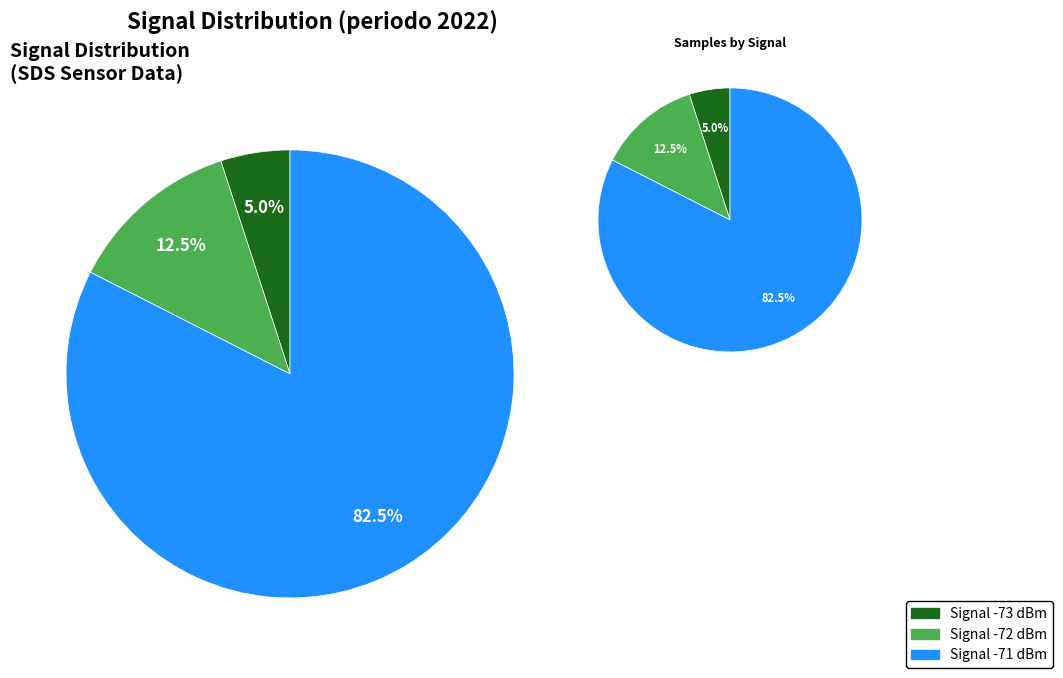

Which series has the largest range (max minus min)?

Samples